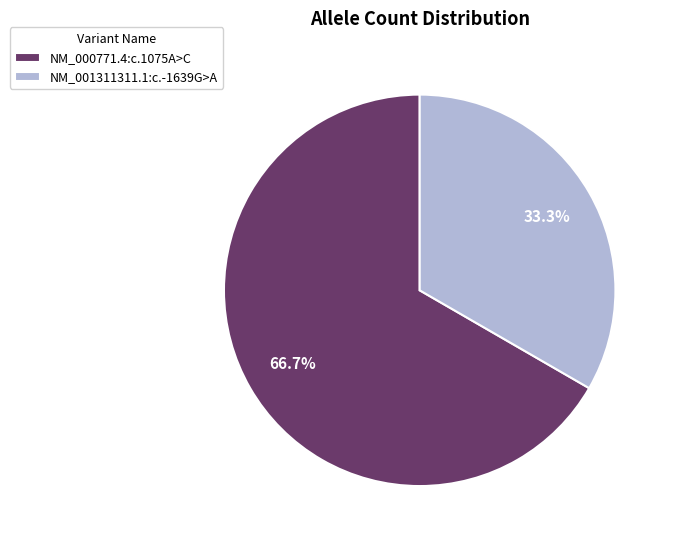

Combined, do NM_001311311.1:c.-1639G>A and NM_000771.4:c.1075A>C account for over 50%?

Yes